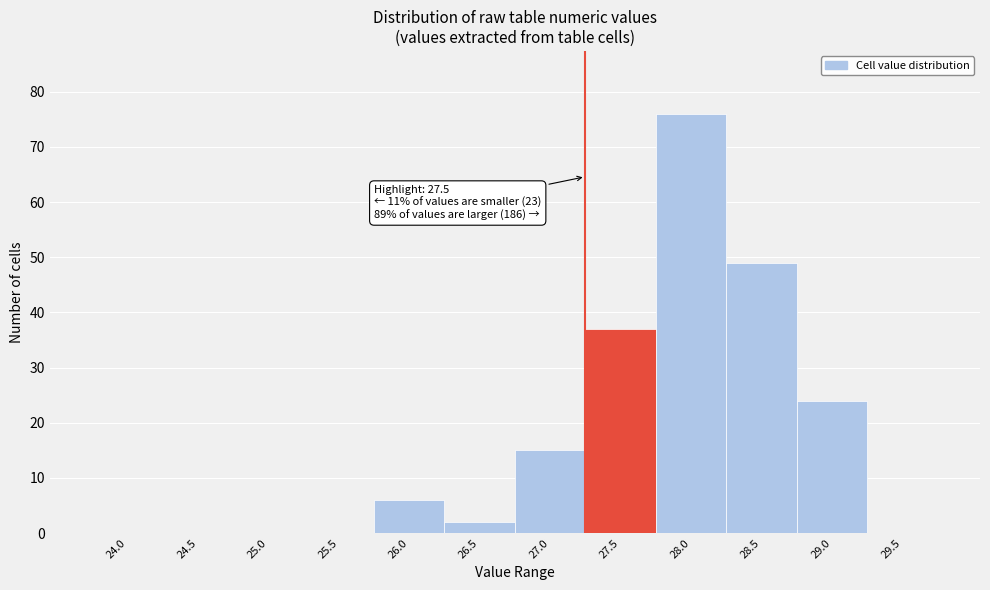

Reading left to right, what are all the values shown in this chart?

24.0=0	24.5=0	25.0=0	25.5=0	26.0=6	26.5=2	27.0=15	27.5=37	28.0=76	28.5=49	29.0=24	29.5=0